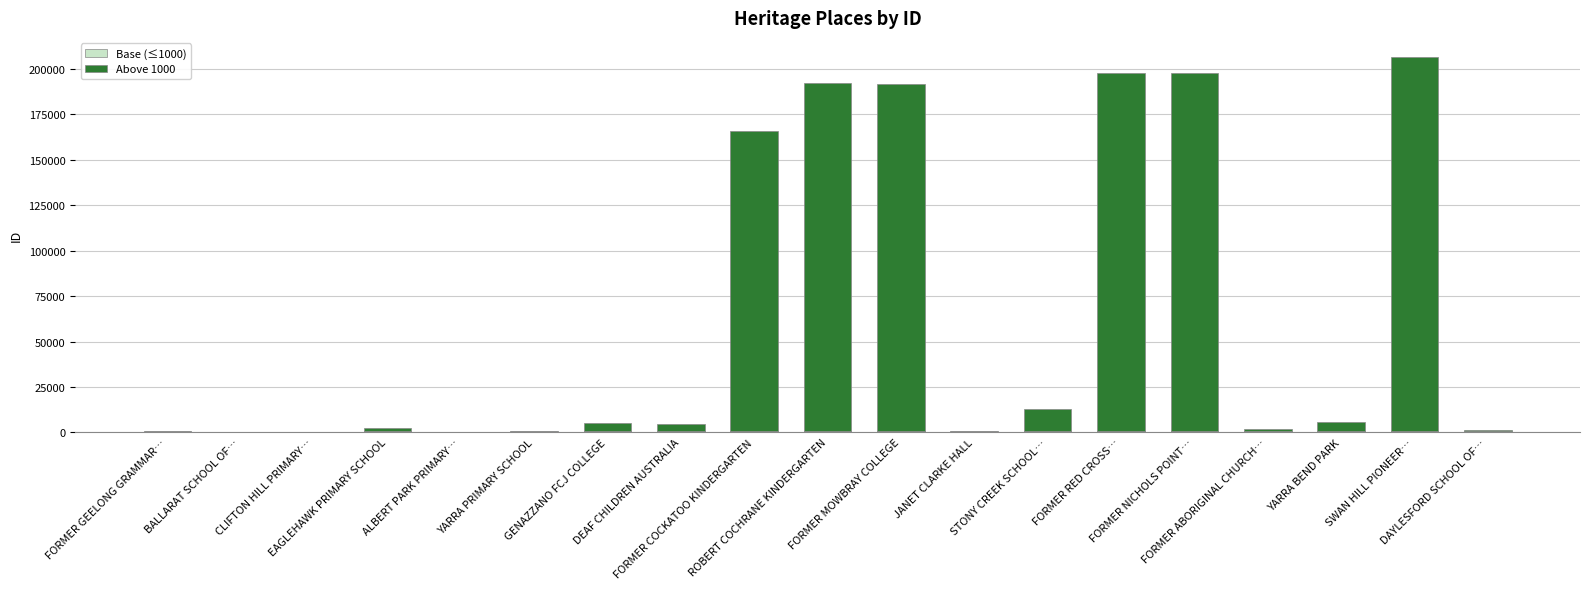

How many data points does each series have?

19